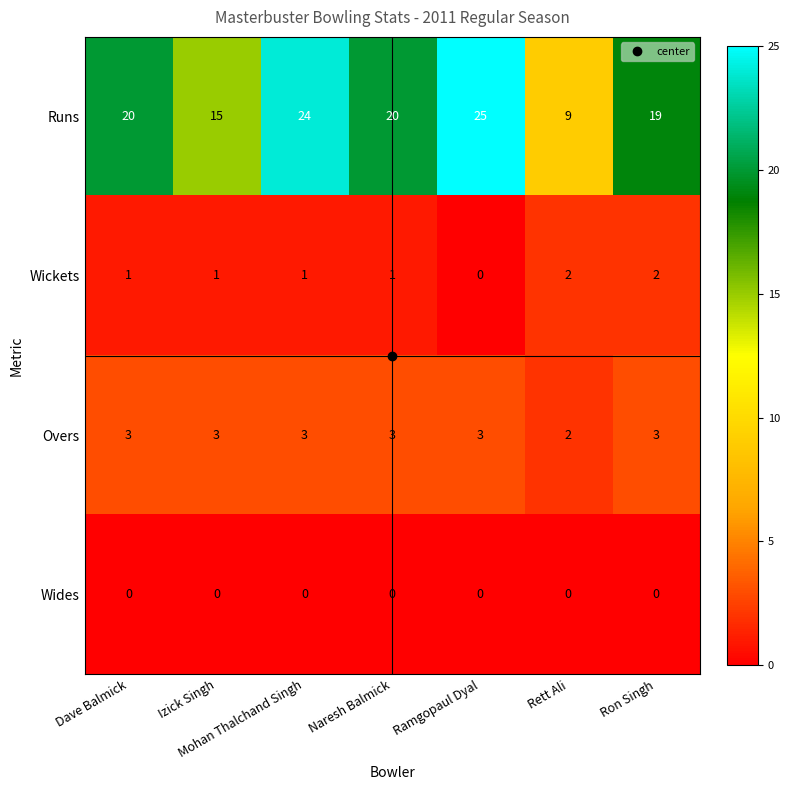

List the series in order of their peak value, highest first.

Runs, Overs, Wickets, Wides